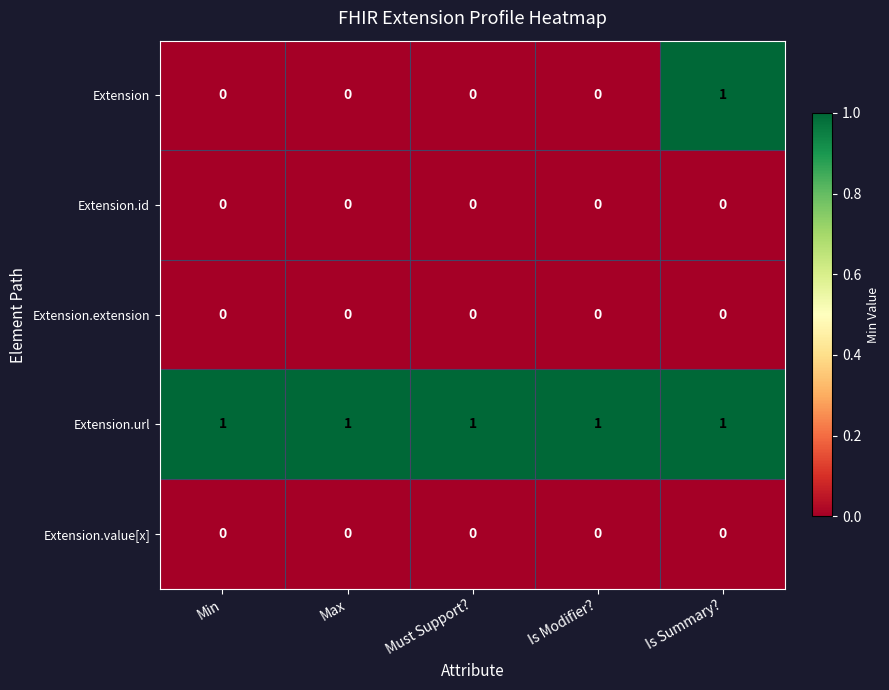

The value of Extension.extension at Must Support? is 0. True or false?

True